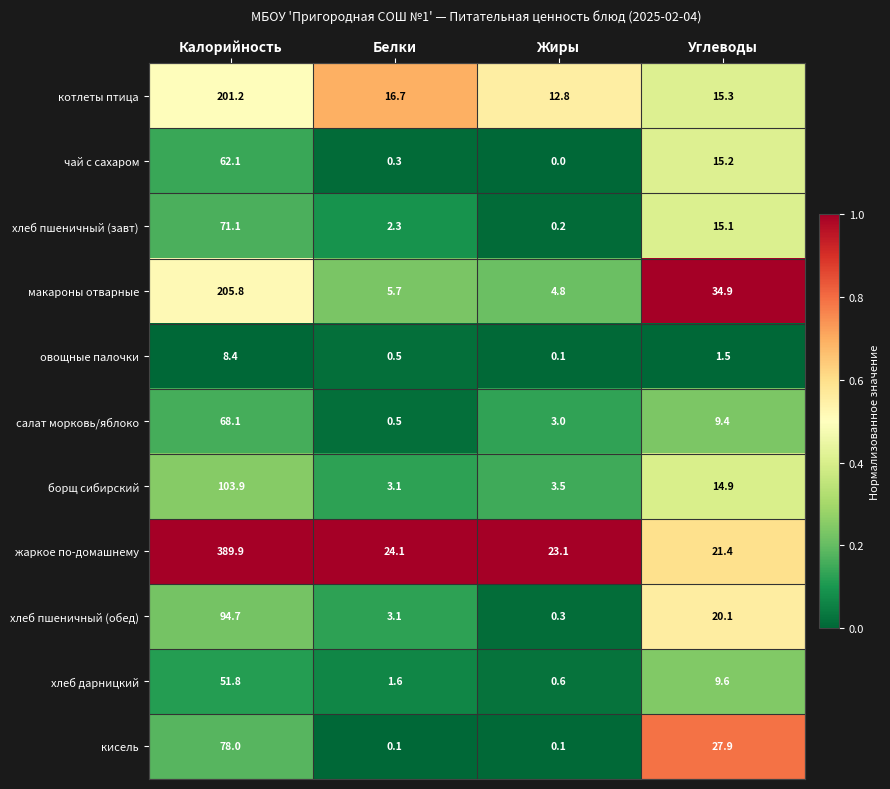

What is the total value across all series at Углеводы?

185.3